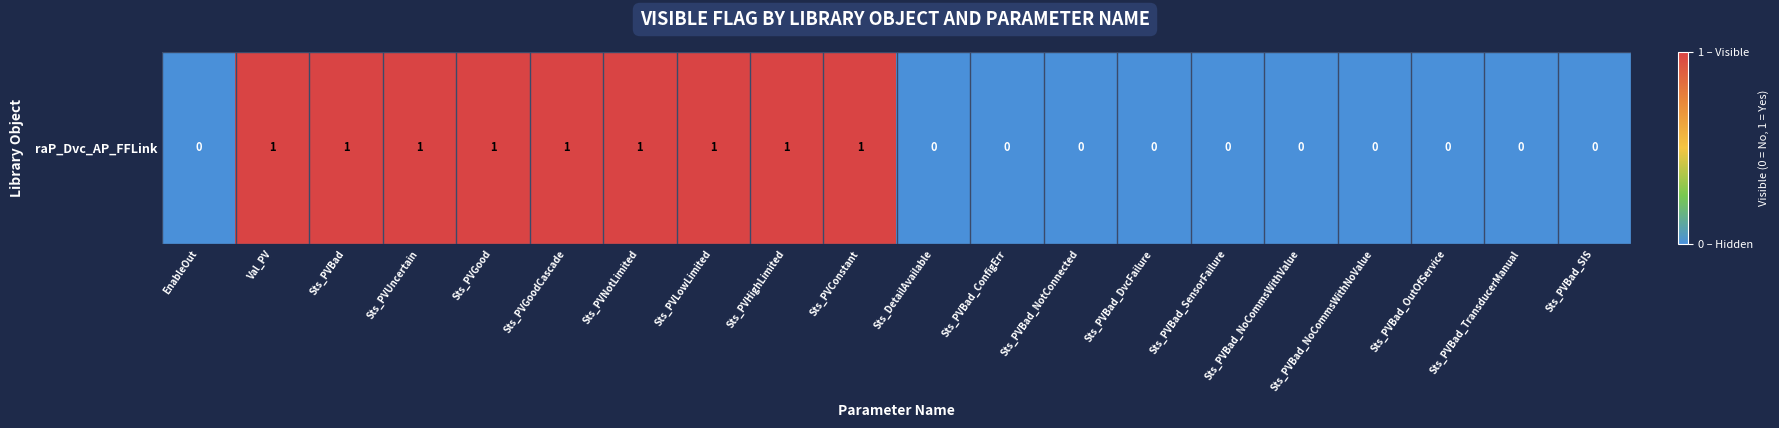

Is it true that the value at Sts_PVBad_NoCommsWithNoValue is 0?

False